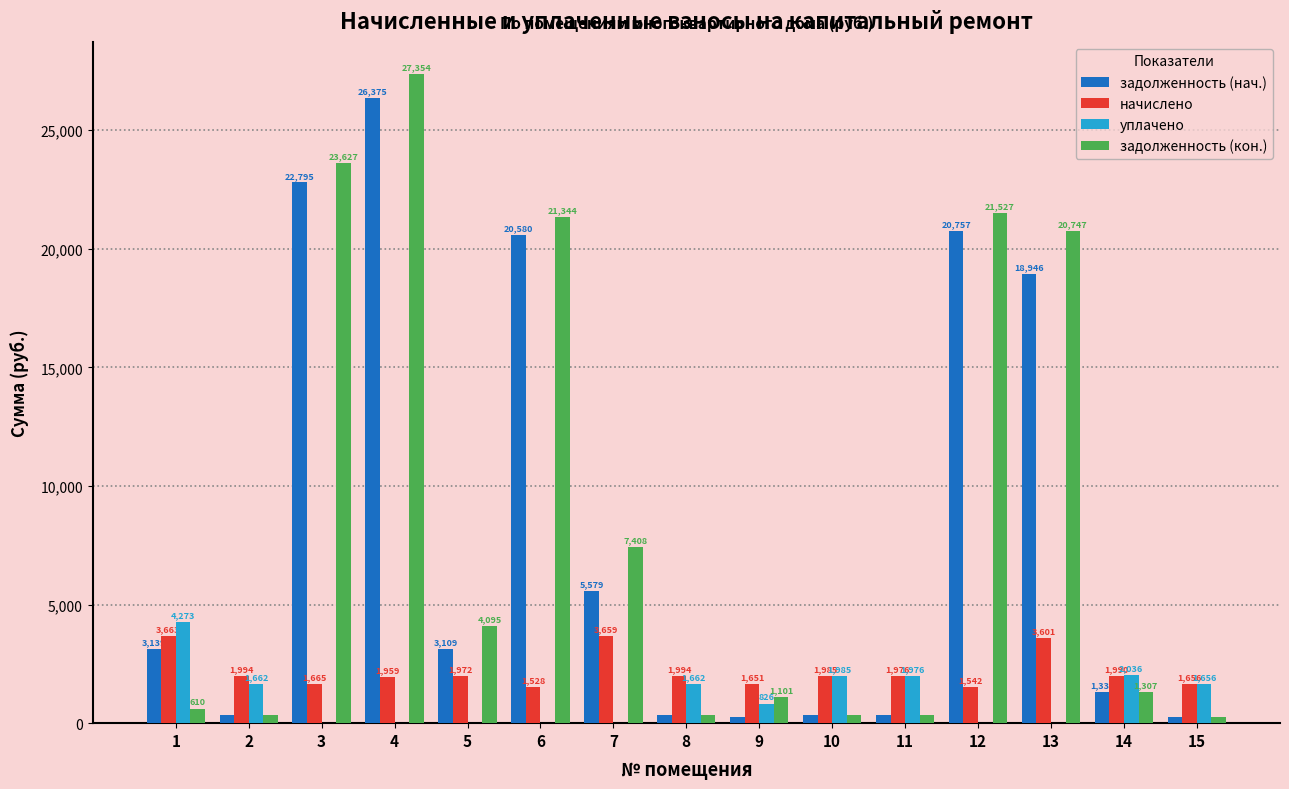

The value of уплачено at 3 is -1649.8. True or false?

False